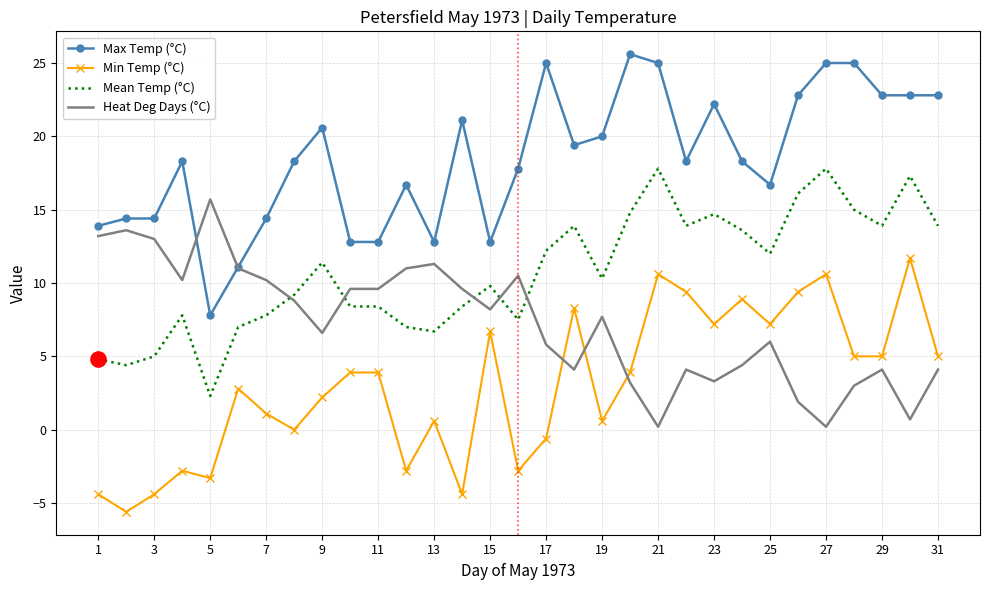

At how many categories does at least one series exceed 13?

26